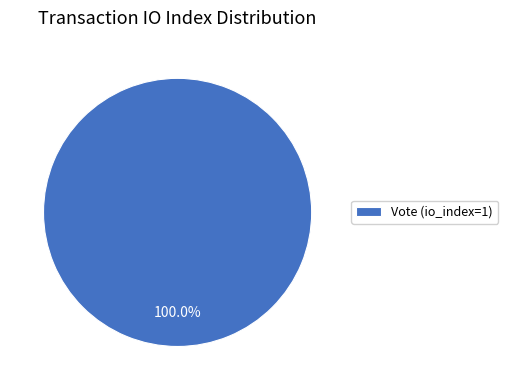

Which category accounts for the majority?

Vote (io_index=1)